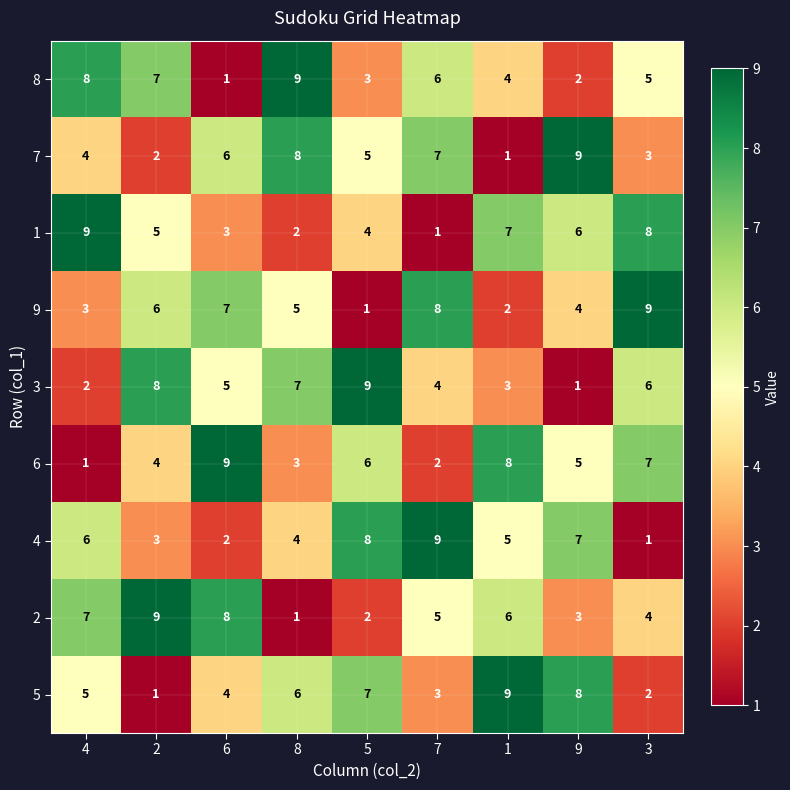

At which label does 6 first exceed 5?

6